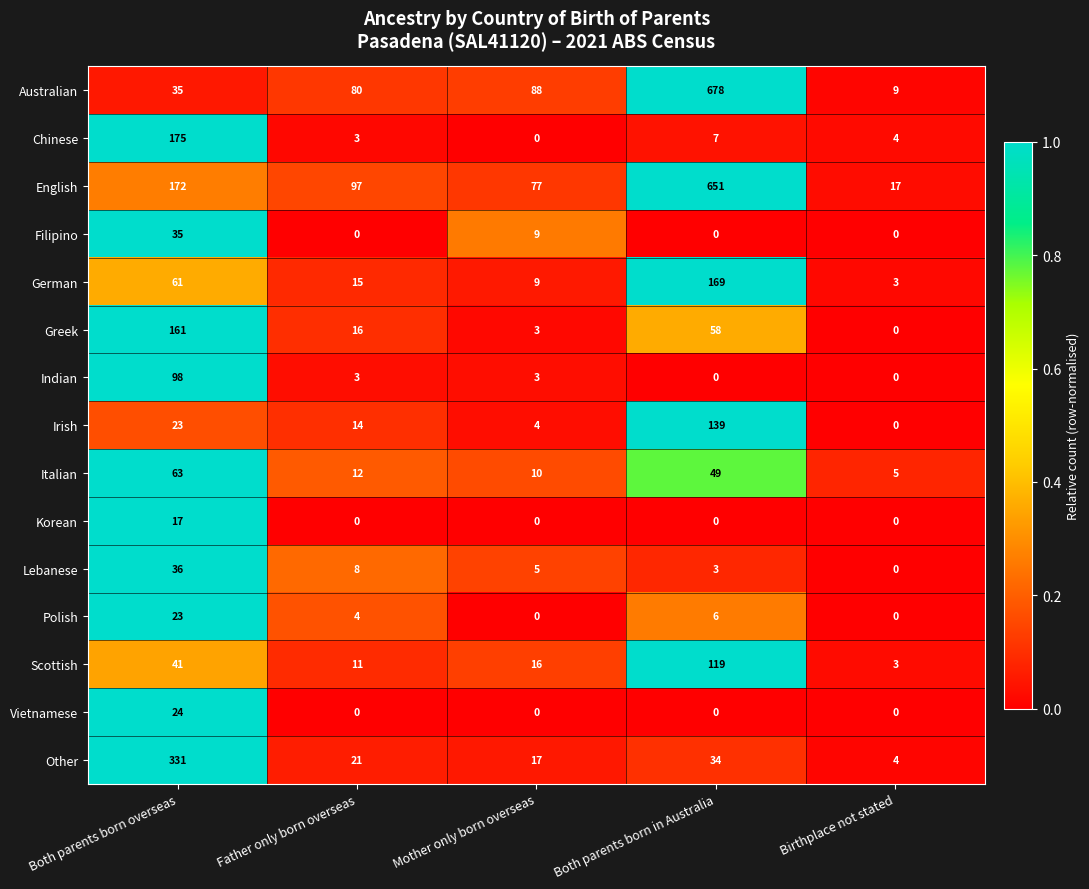

What is the minimum value for Scottish?

3